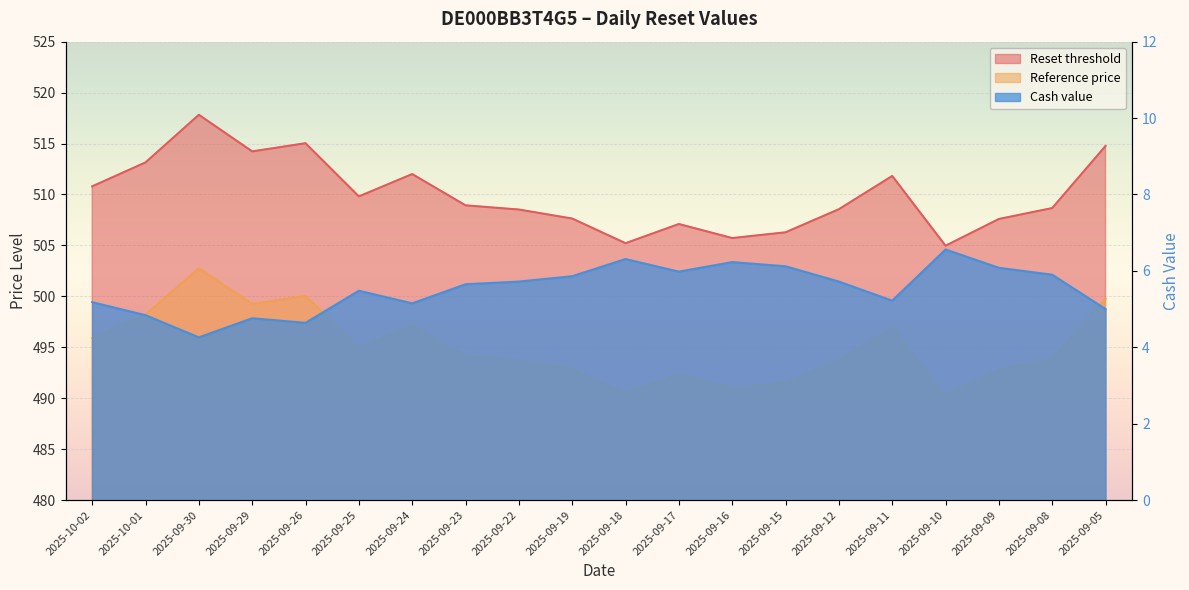

Between 2025-09-29 and 2025-09-11, which is larger?

2025-09-29